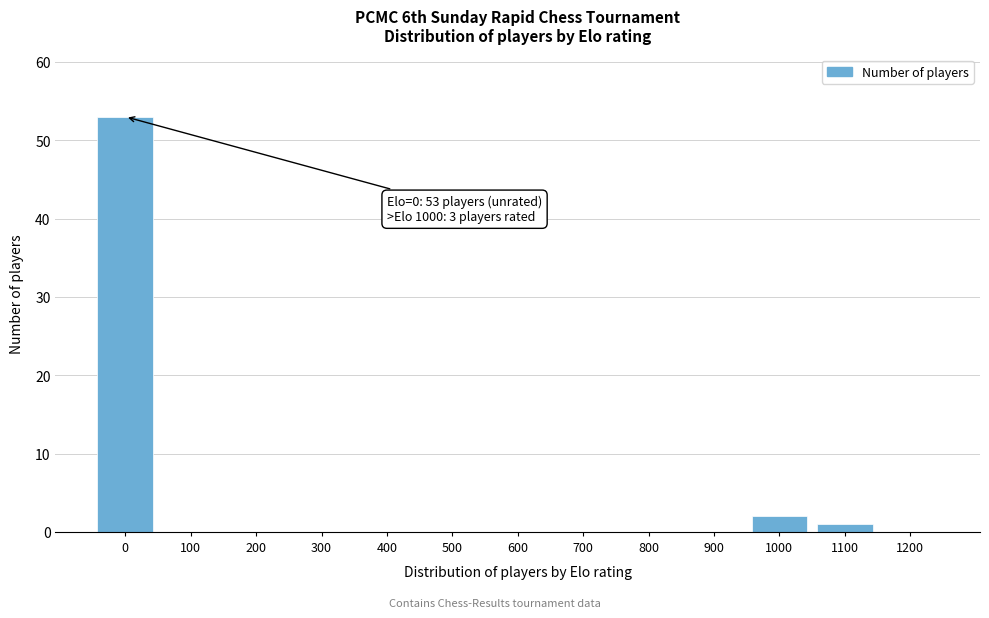

Reading left to right, what are all the values shown in this chart?

0=53	100=0	200=0	300=0	400=0	500=0	600=0	700=0	800=0	900=0	1000=2	1100=1	1200=0